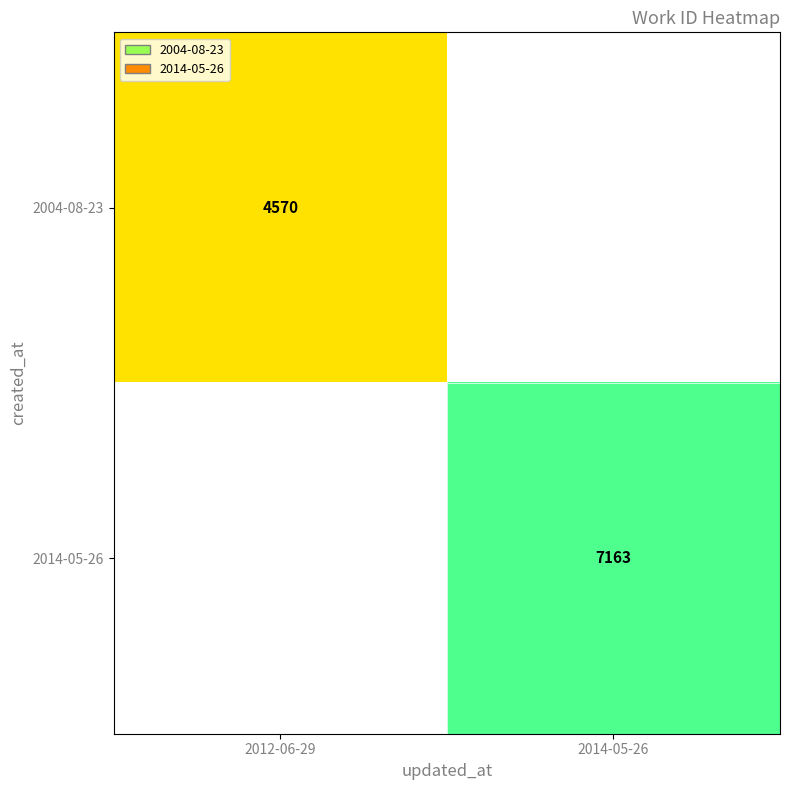

The 2004-08-23 series shows 969 at 2012-06-29. True or false?

False